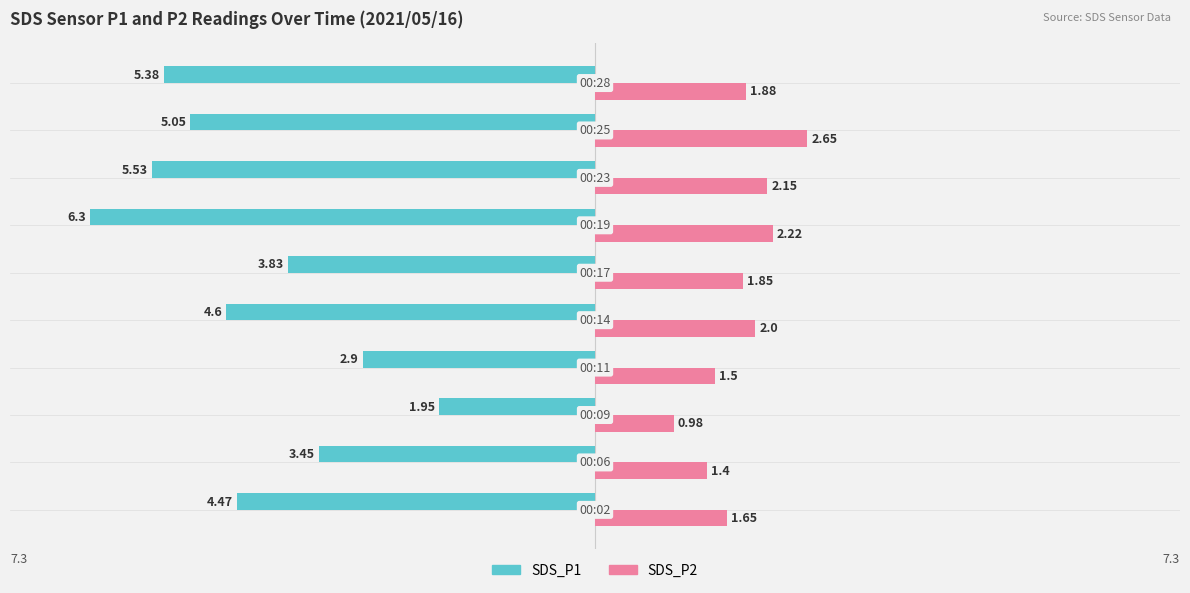

What is the average value of the SDS_P2 series?

1.8